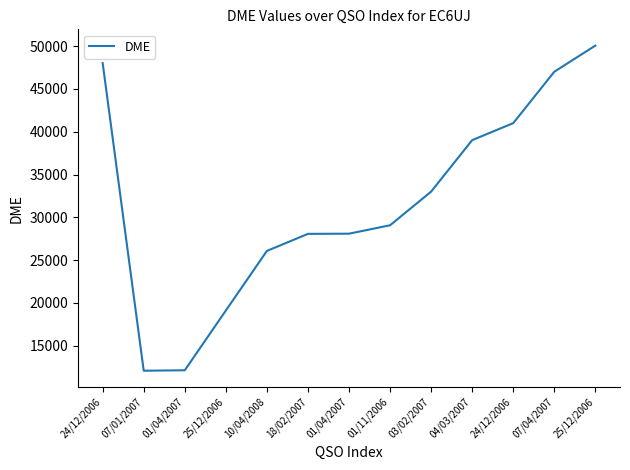

What is the ratio of the value at 18/02/2007 to the value at 10/04/2008?

1.1